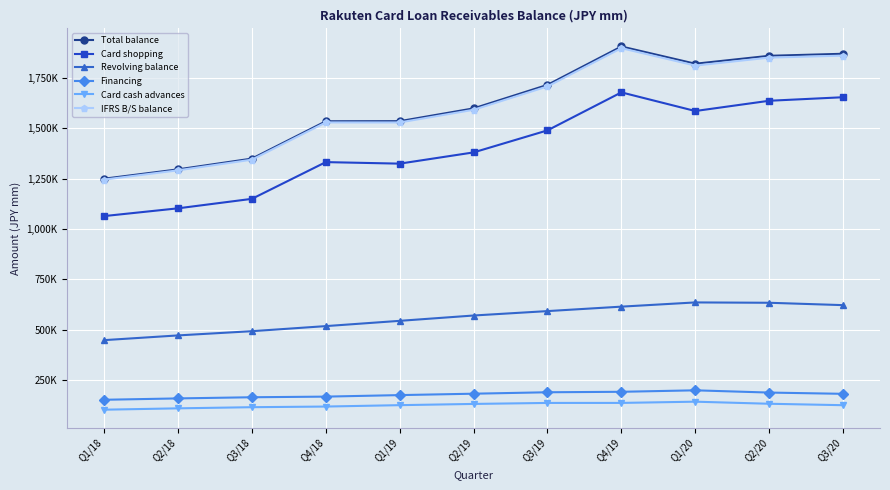

At how many categories does at least one series exceed 676902?

11